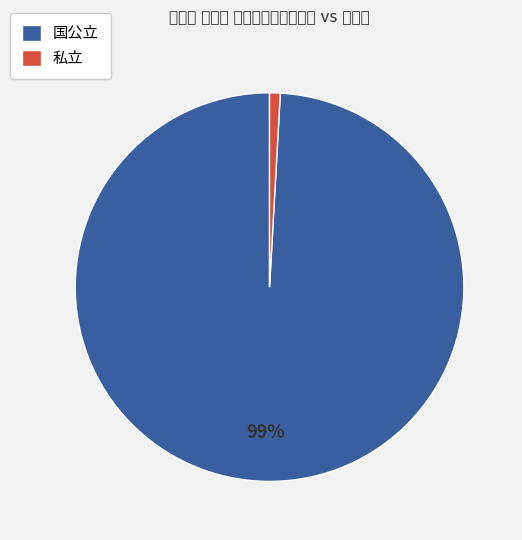

Count the number of slices in the pie.

2